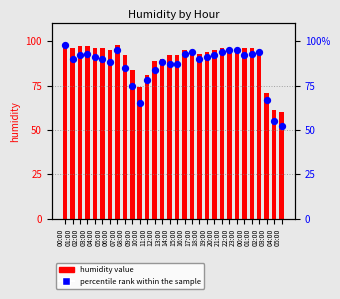

At how many categories does at least one series exceed 54?

30